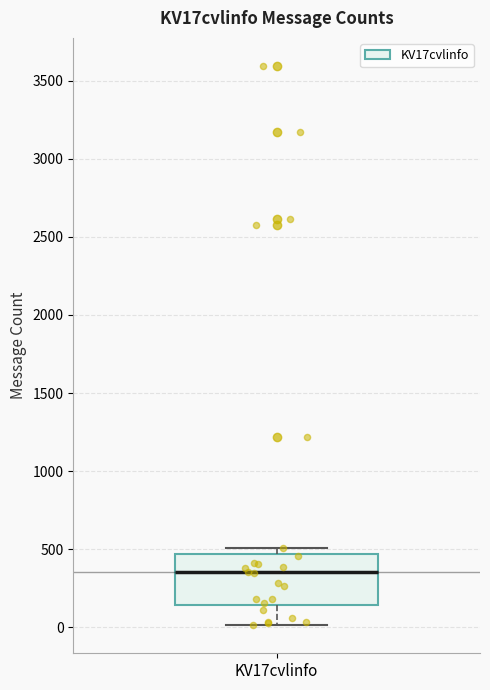

Transcribe this box plot: give where the median line is, the range the box spans, and where the two whiskers end, as read against the y-axis. The values are not printed on the chart, so give them approximately, as read against the axis.

median 350, box 150 to 450, whiskers 0 to 500